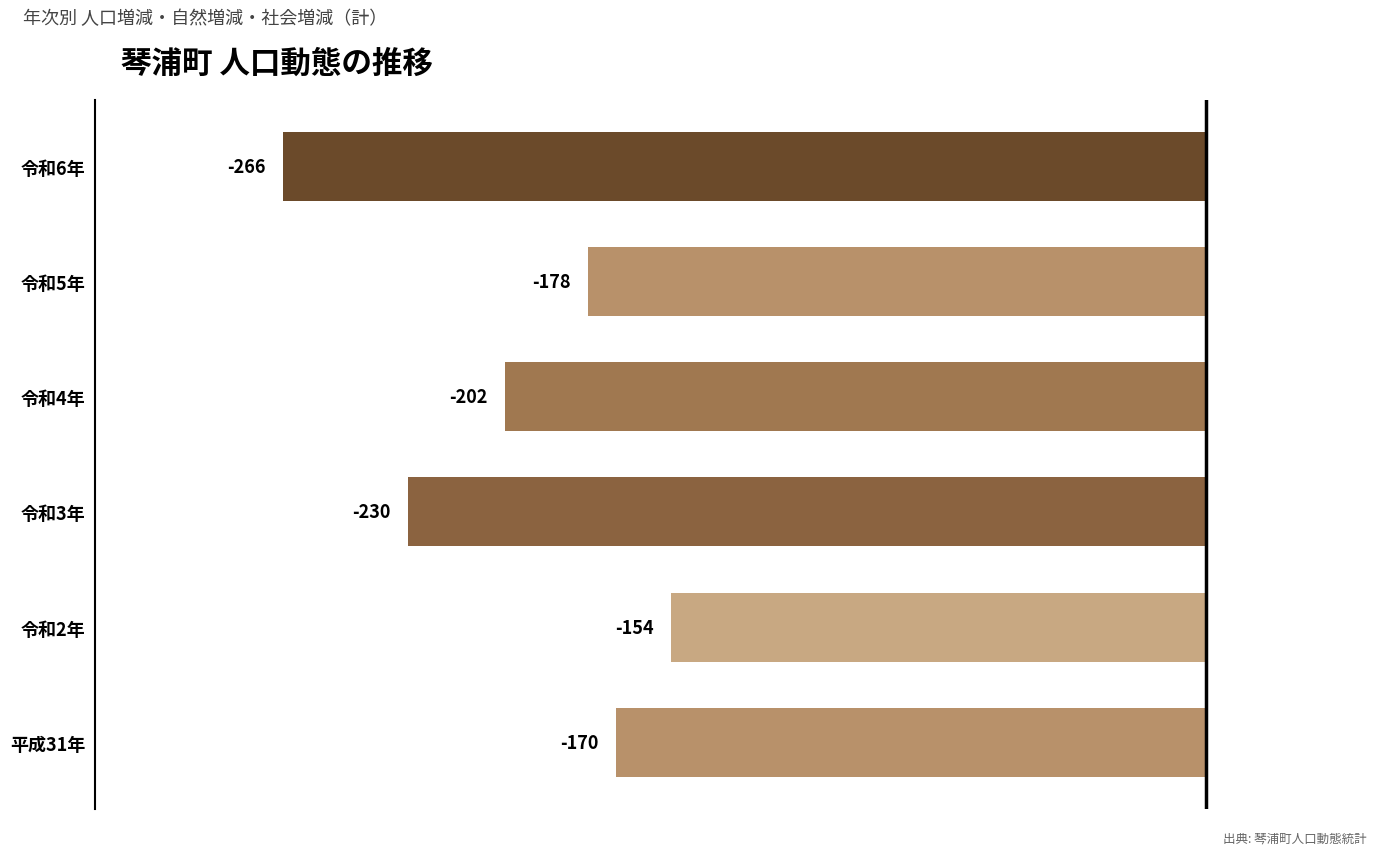

How many bars are there in total?

6